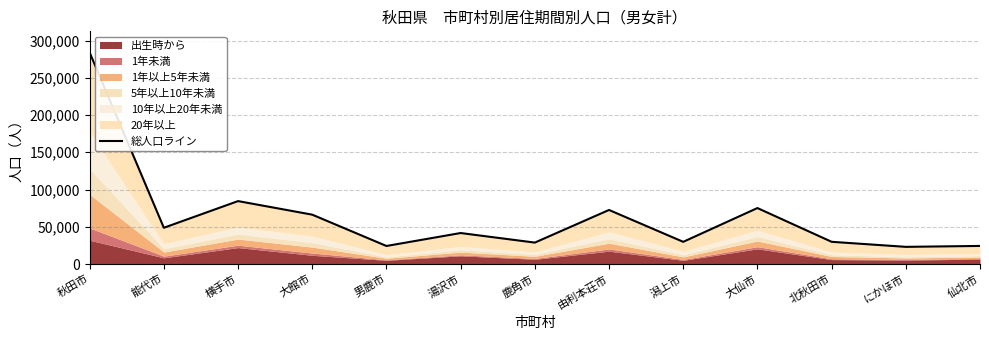

What value does the data have at 湯沢市, to the nearest 100?

41600